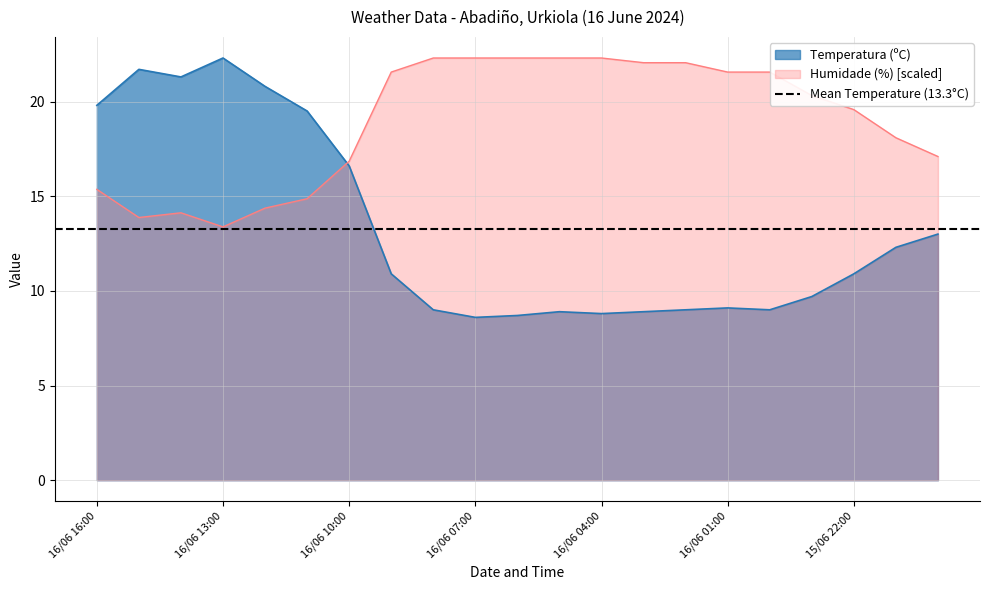

What is the sum of all Humidade (%) values?

398.2